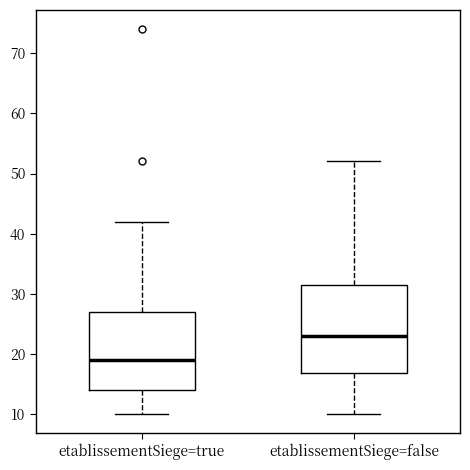

Reading left to right, read every box against the y-axis: the position of its median line, the range the box covers, and the ends of its whiskers. The values are not printed on the chart, so give them approximately, as read against the axis.

etablissementSiege=true: median 19, box 14 to 27, whiskers 10 to 42
etablissementSiege=false: median 23, box 17 to 32, whiskers 10 to 52